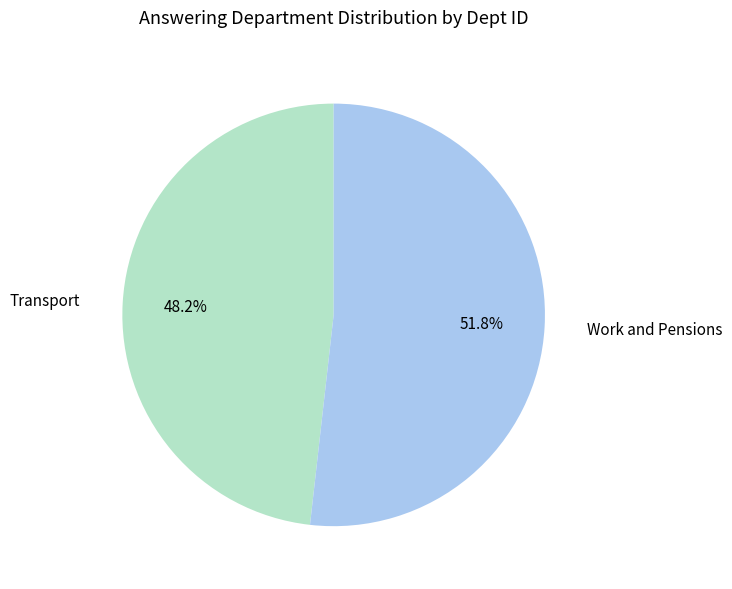

What is the ratio of the value at Transport to the value at Work and Pensions?

0.9